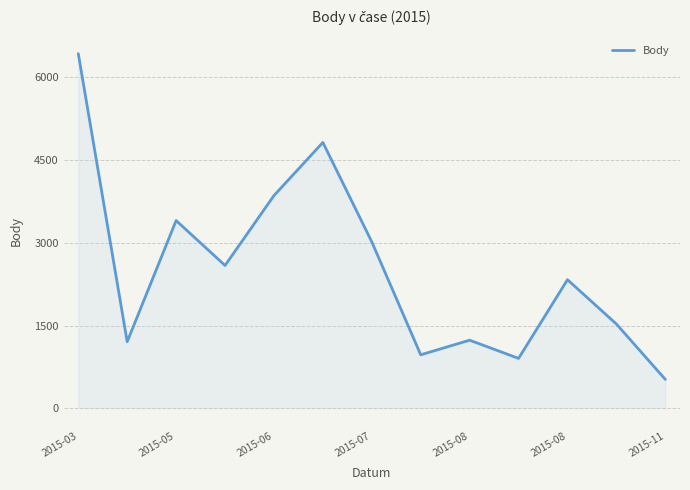

What is the minimum value shown in the chart?

523